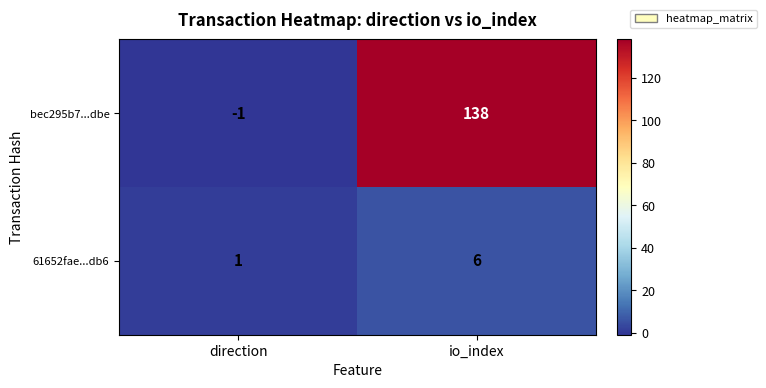

At how many categories does at least one series exceed 22?

1